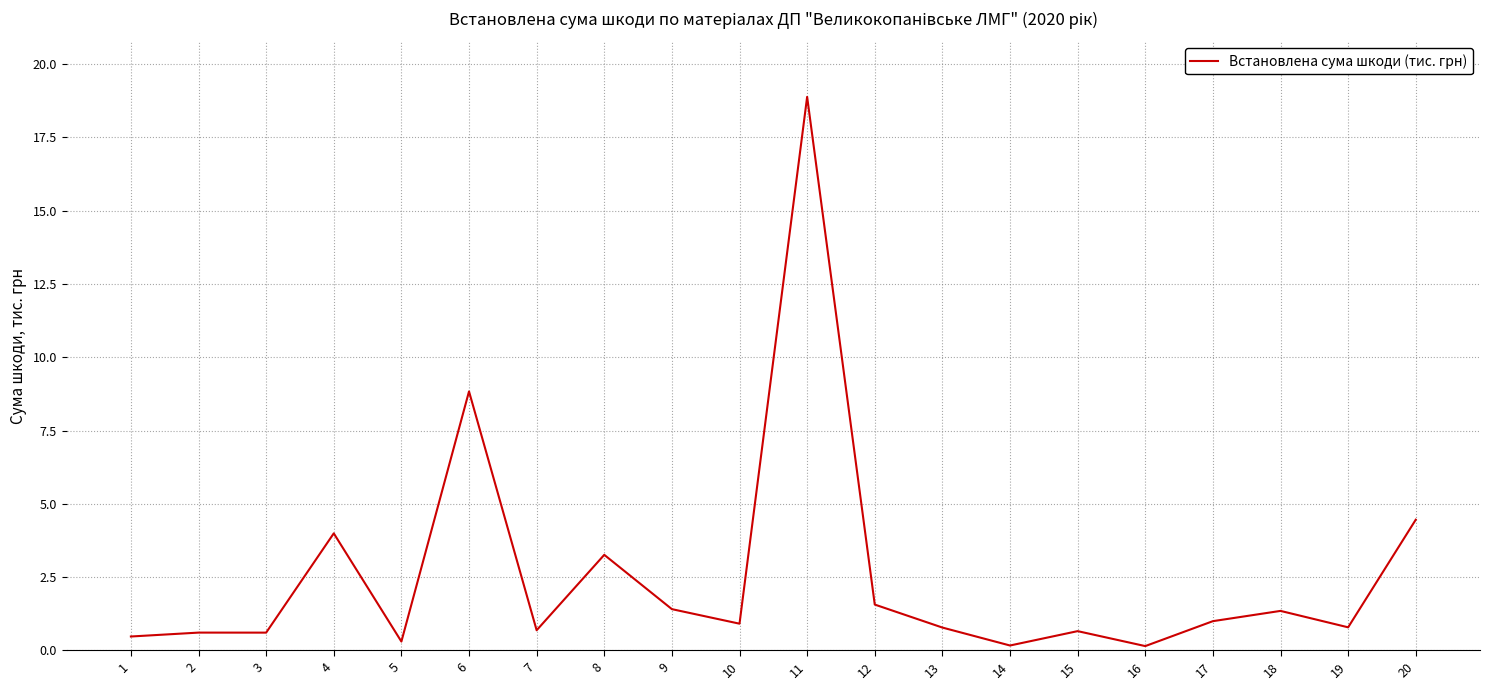

Between 15 and 12, which is larger?

12